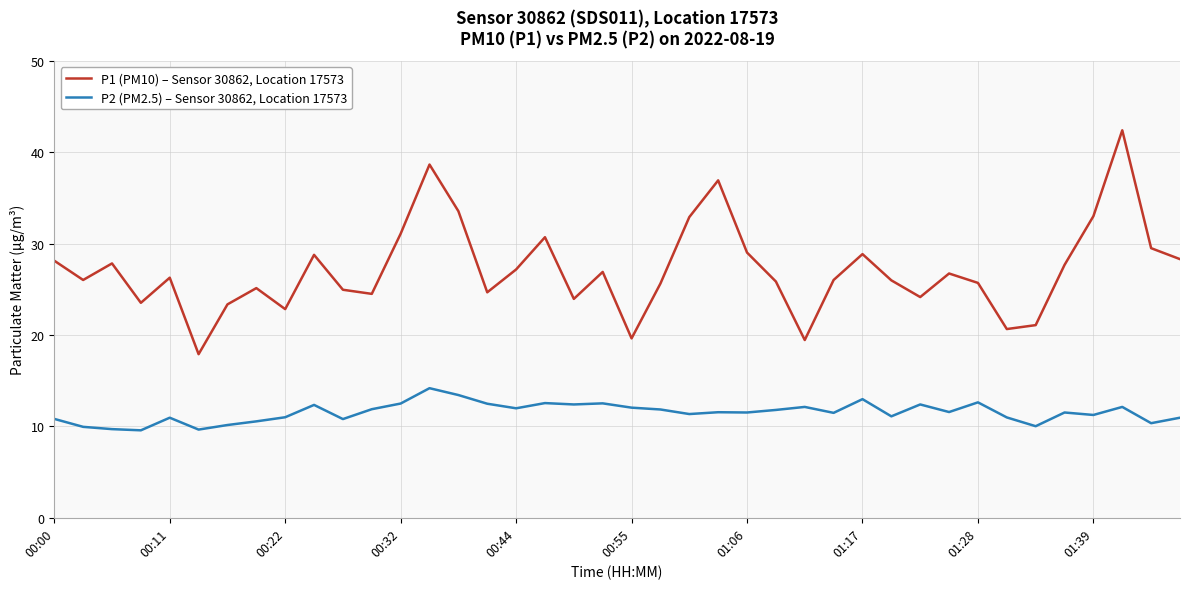

Rank the series by their maximum value, from highest to lowest.

P1 (PM10) – Sensor 30862, Location 17573, P2 (PM2.5) – Sensor 30862, Location 17573